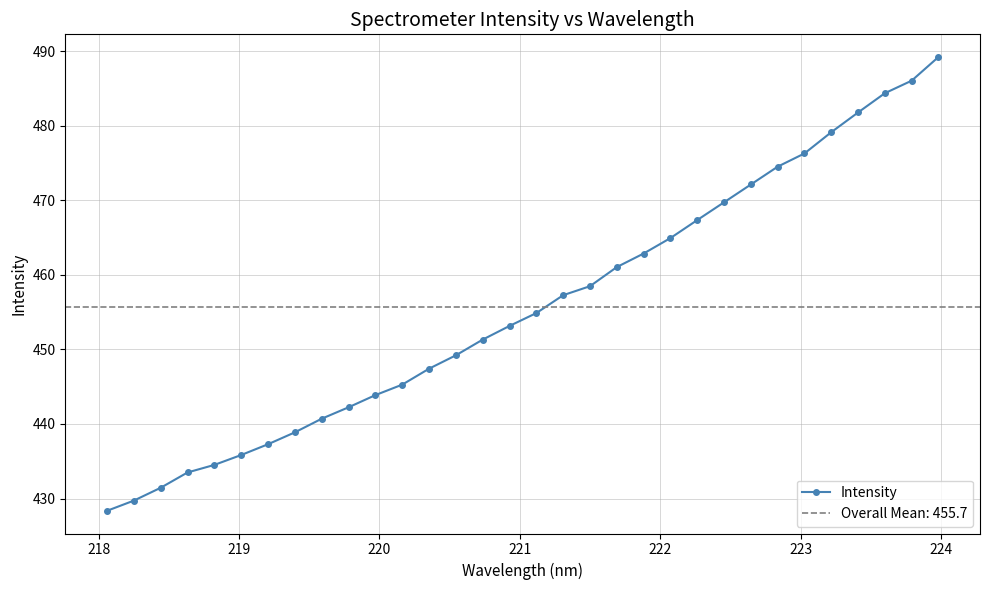

What is the lowest value of the Intensity series?

428.4